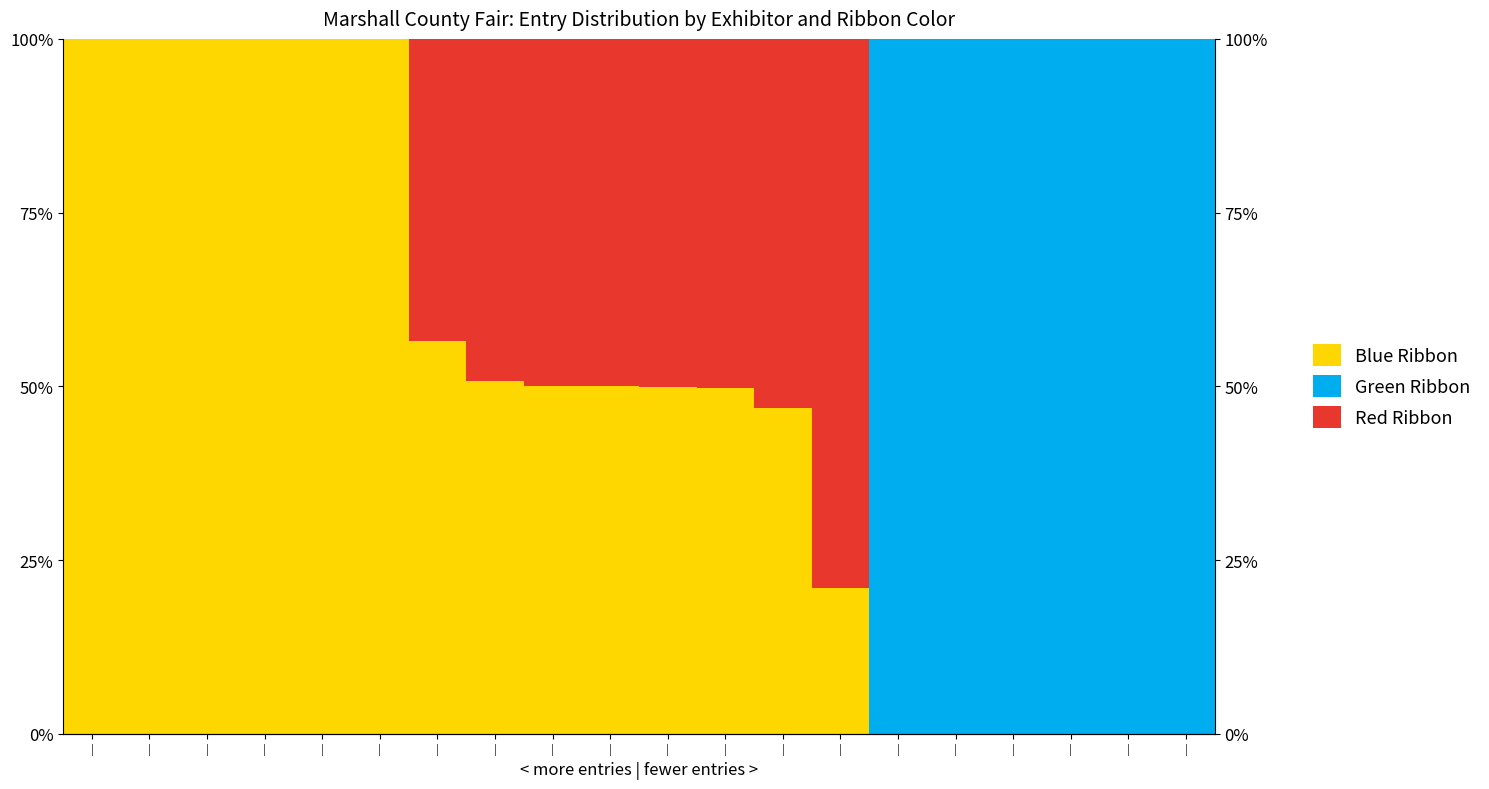

At which category does the chart reach its peak across all series?

|